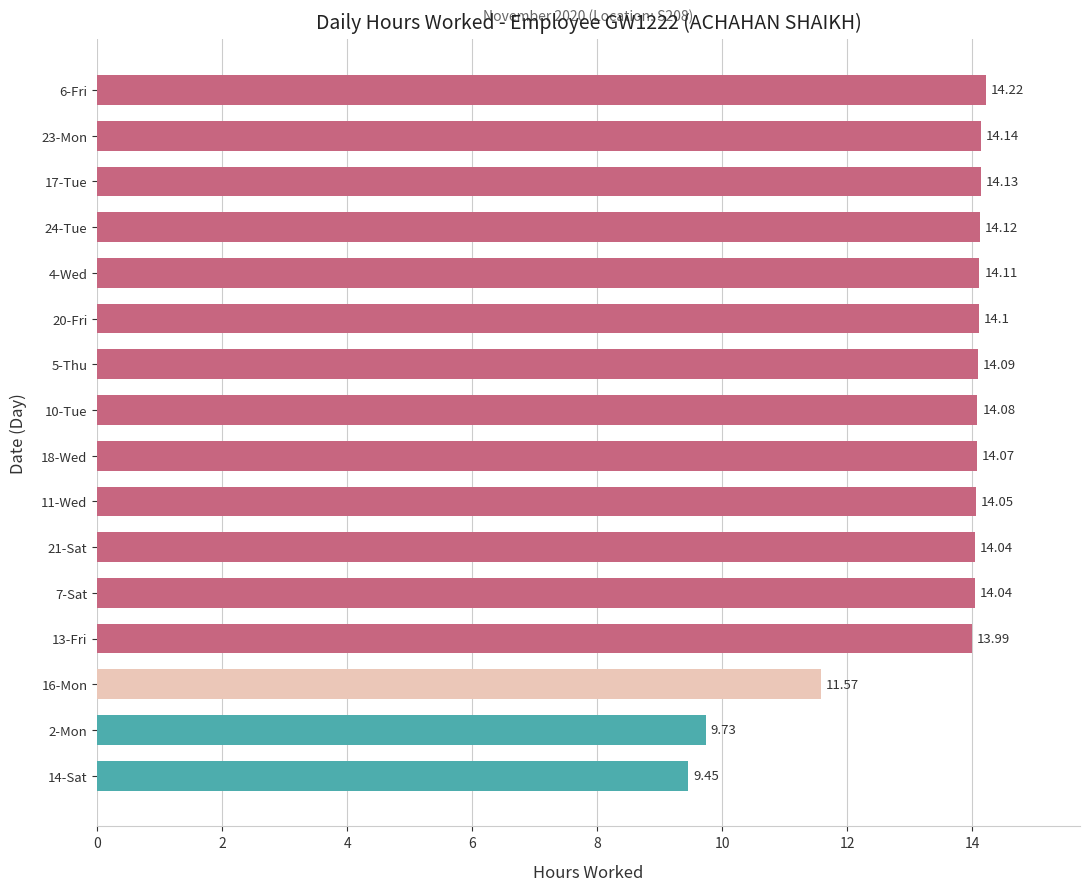

What is the difference between the second highest and minimum values?

4.7